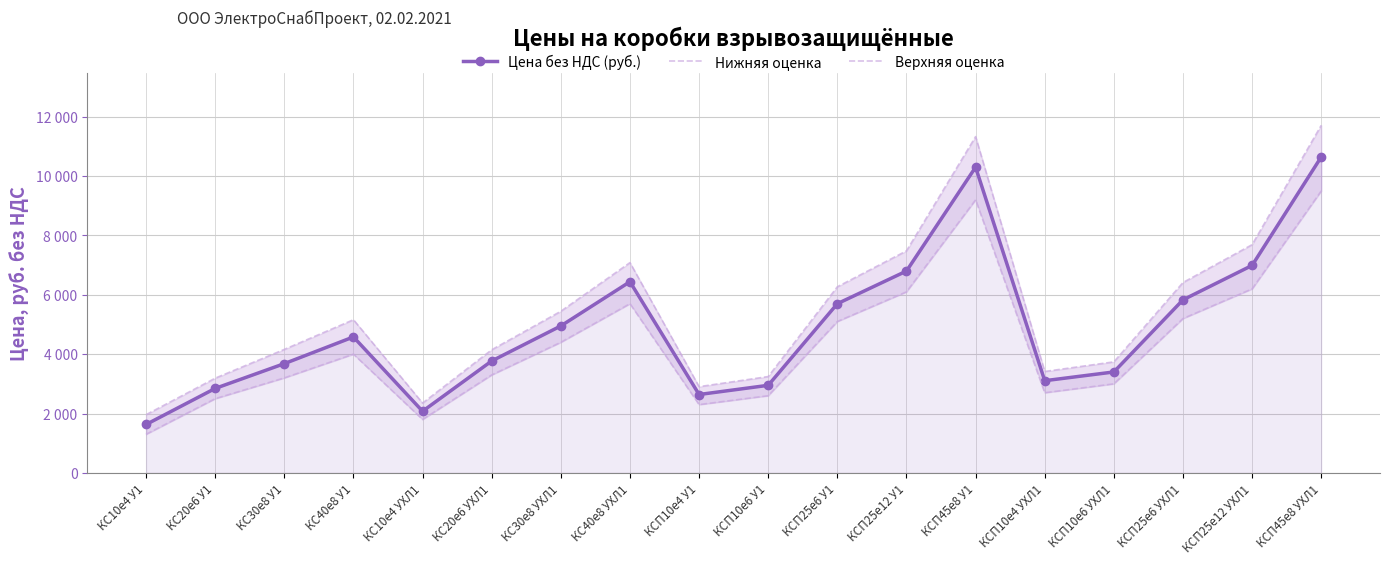

True or false: Нижняя оценка and Цена без НДС (руб.) intersect in this chart.

False